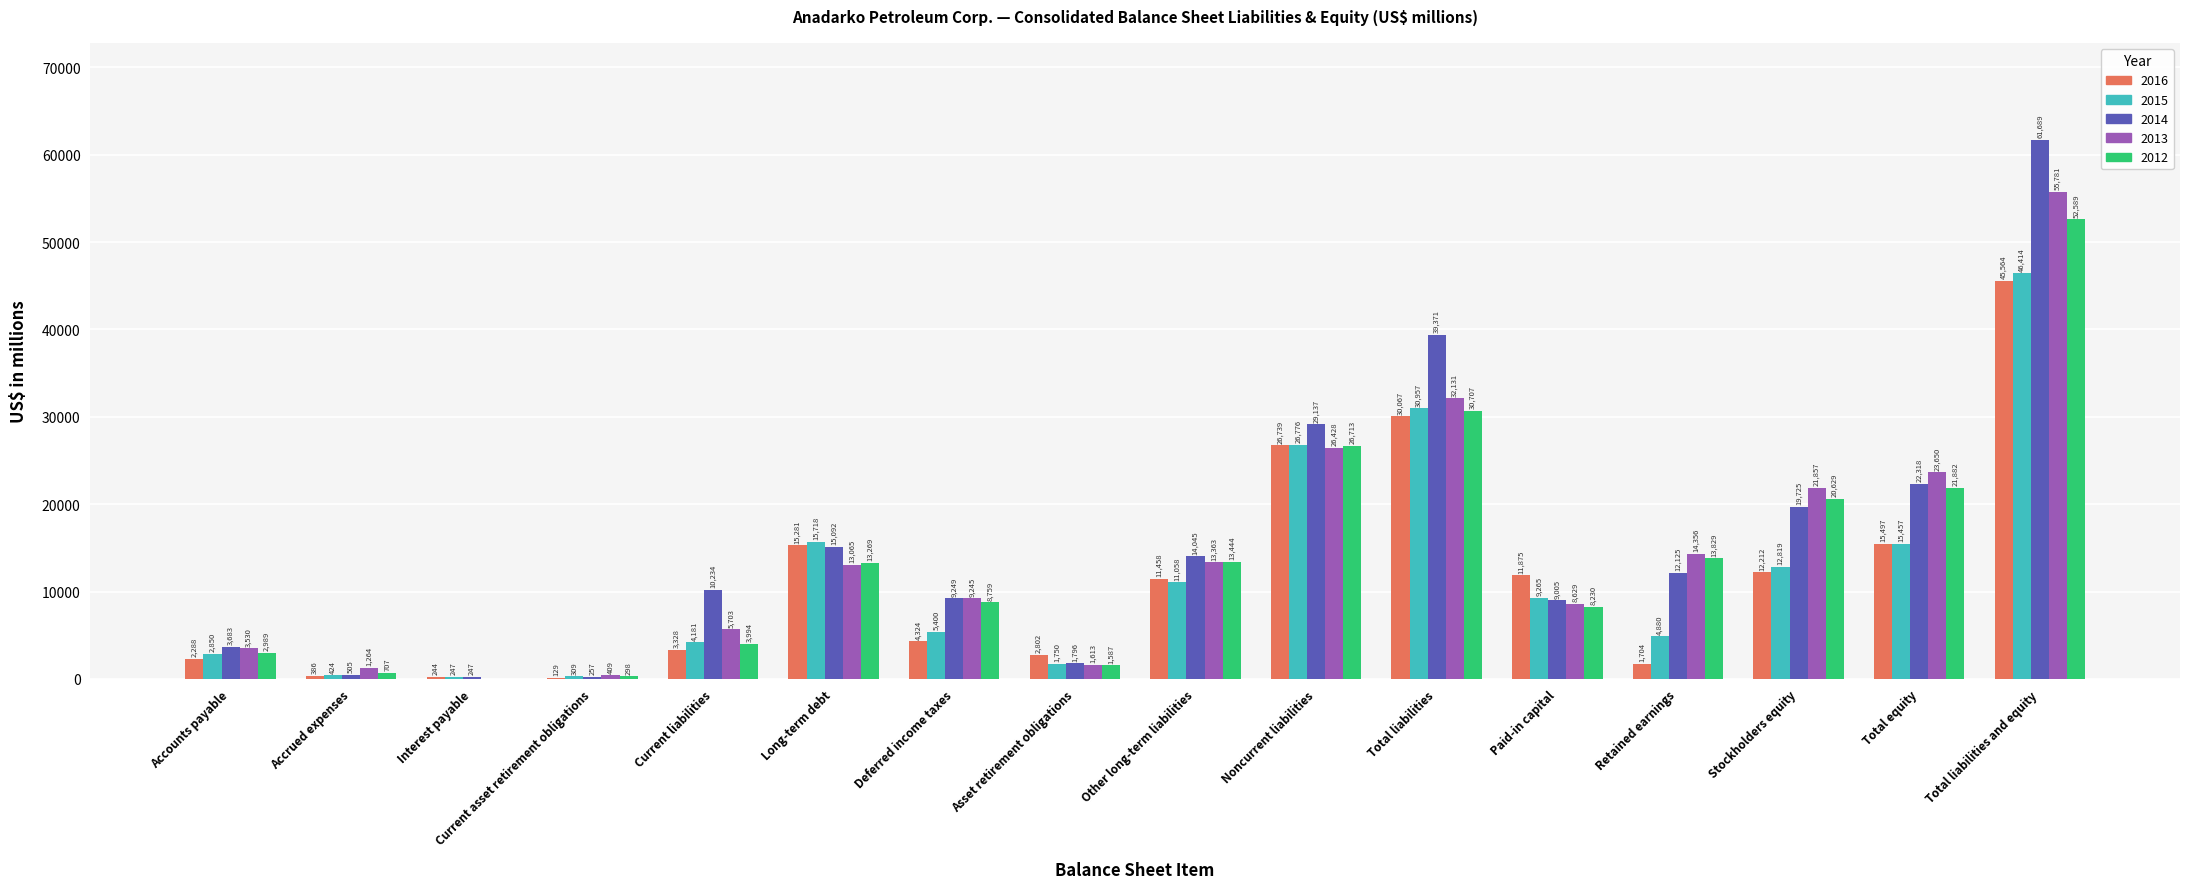

How many groups of bars are there?

16